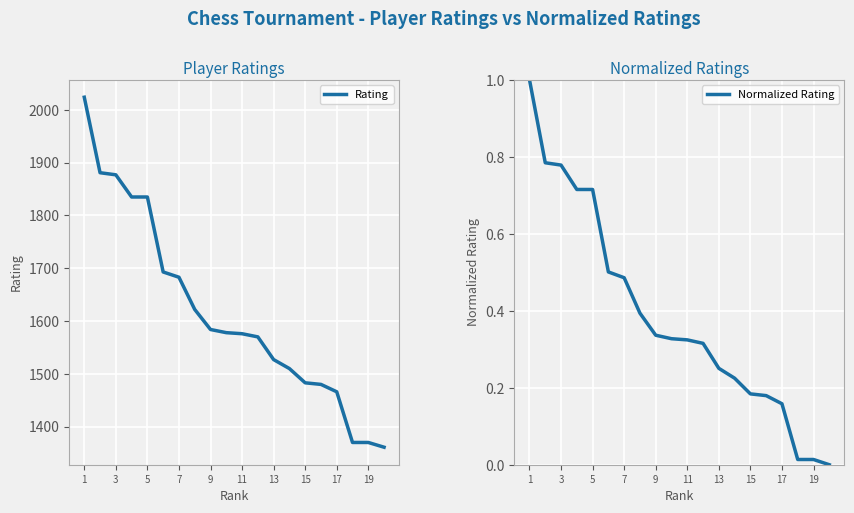

The value of Rating at 3 is 1877. True or false?

True